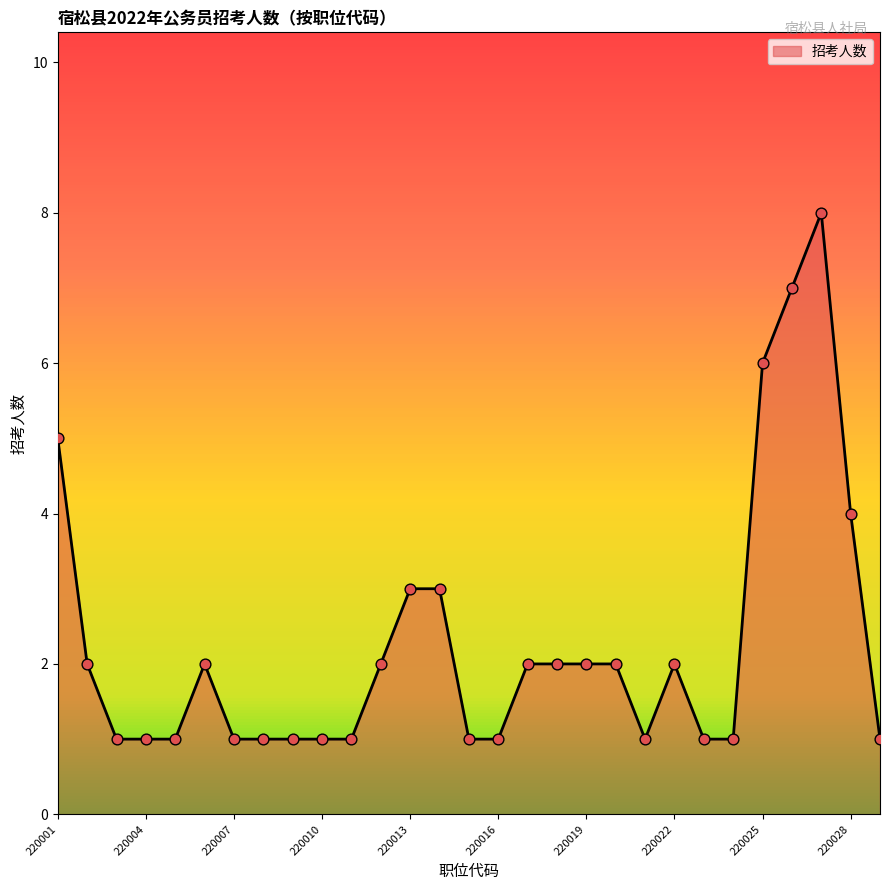

What is the difference between the maximum and minimum values?

7